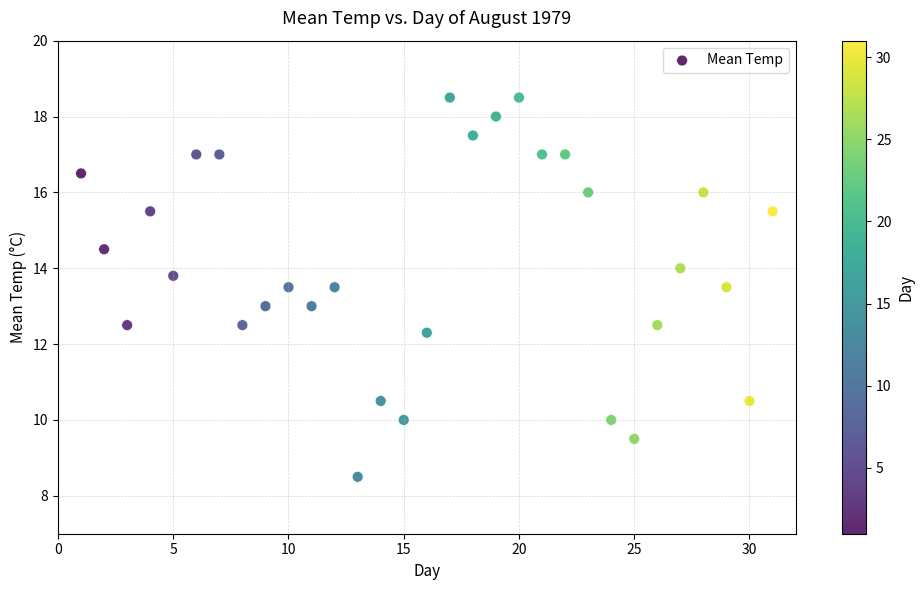

What is the range of Y values (max minus min)?

10.0